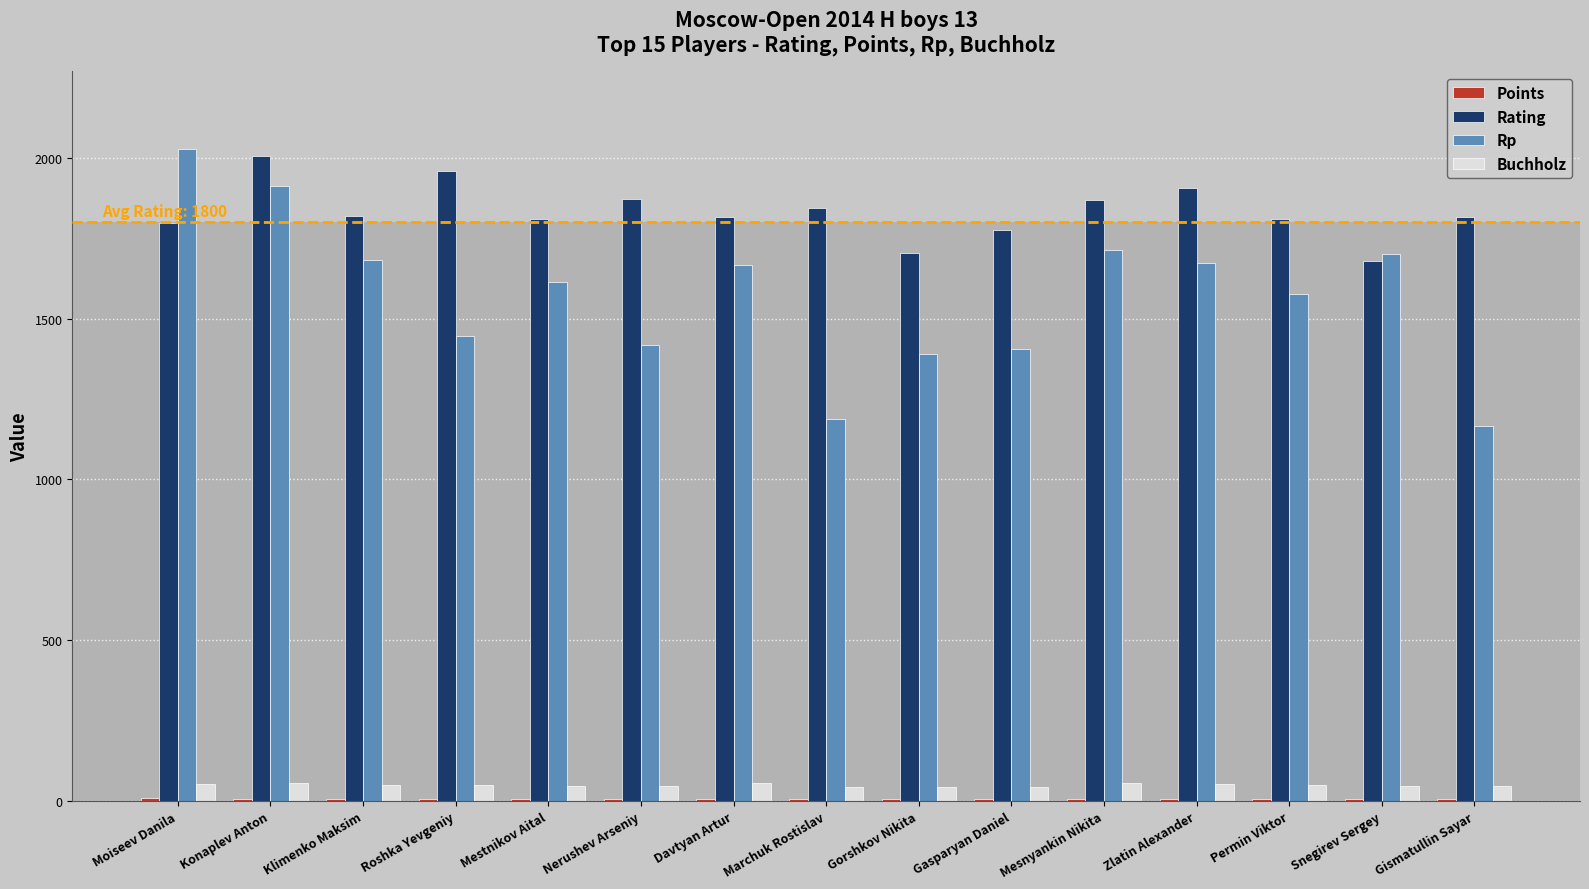

Which series has the largest total across all categories?

Rating